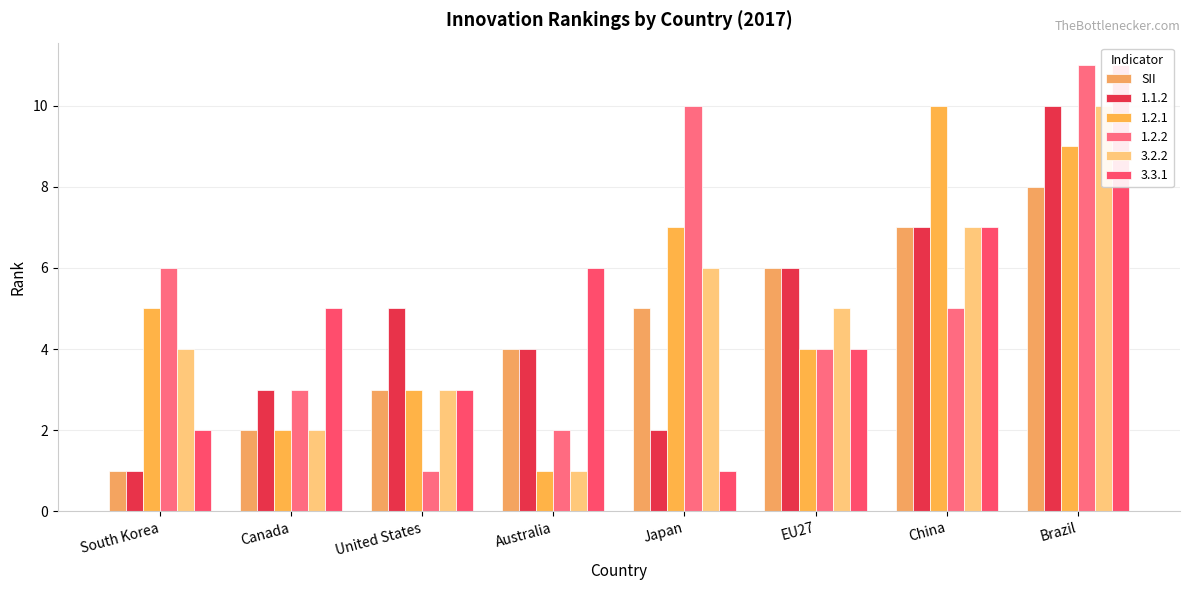

What is the sum of all values?

36